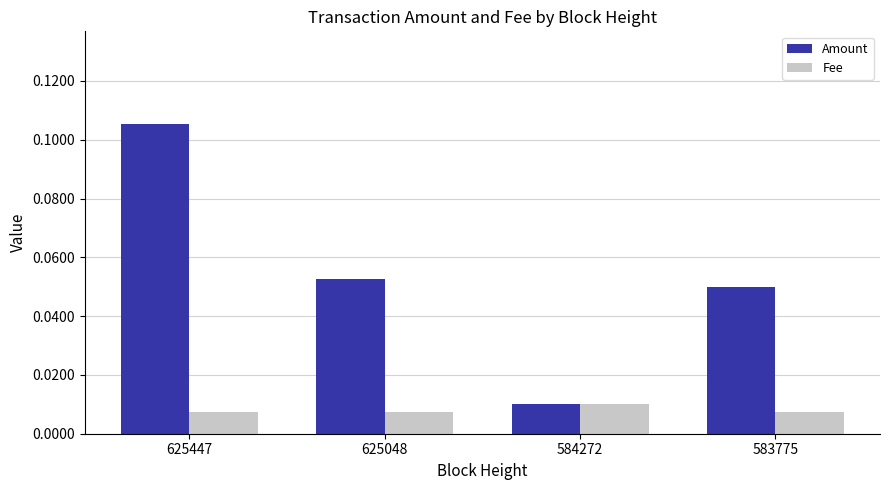

Count the number of categories in the chart.

4